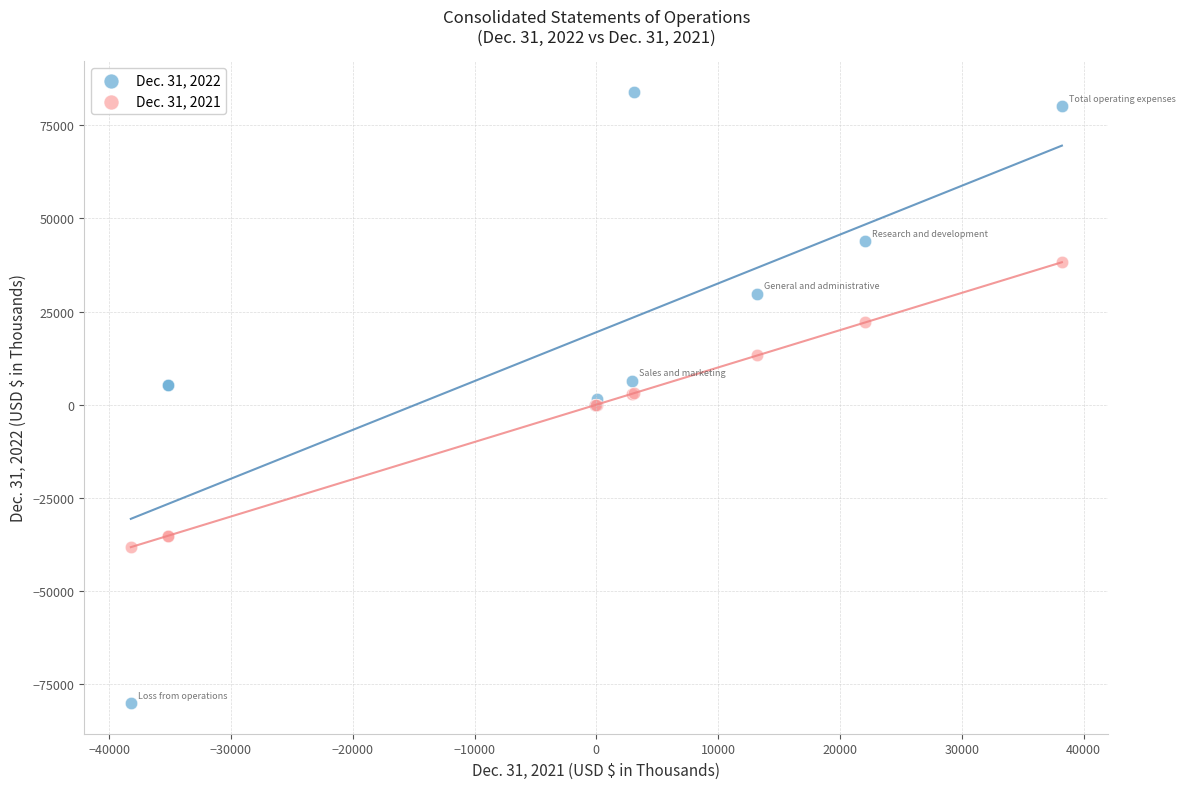

Which series reaches the maximum Y coordinate?

Dec. 31, 2022